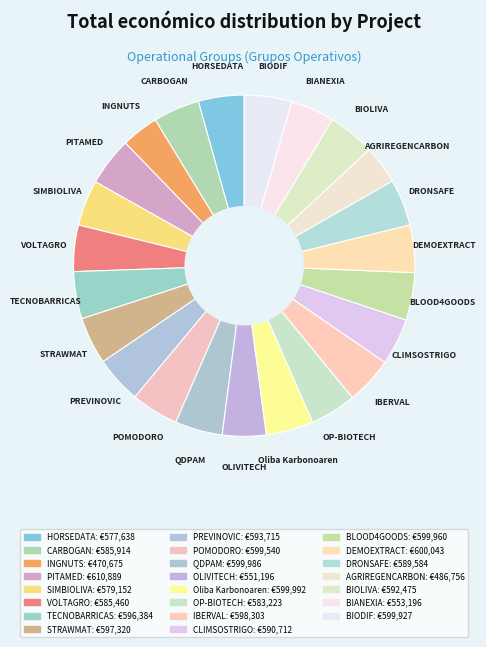

How many segments does this pie chart have?

23